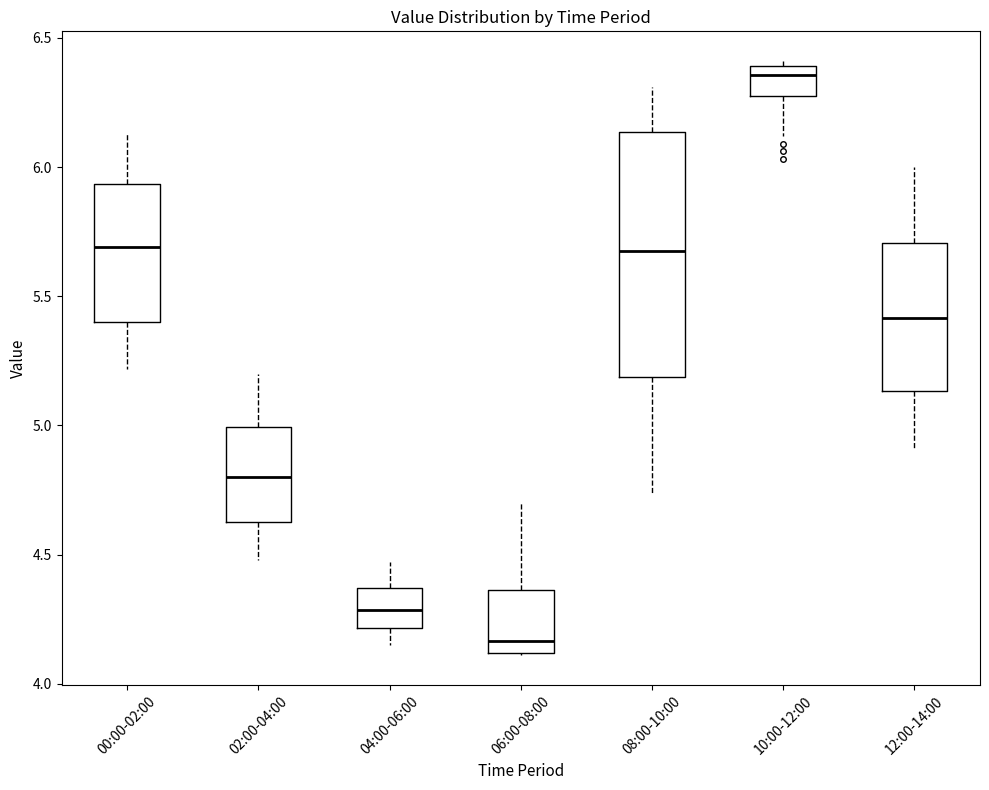

Which box's median line is the lowest?

06:00-08:00